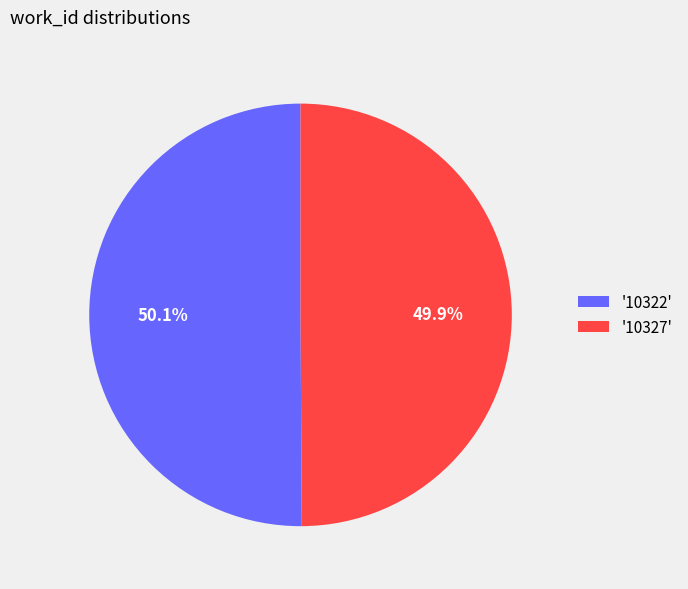

Do '10327' and '10322' together represent more than half of the pie?

Yes